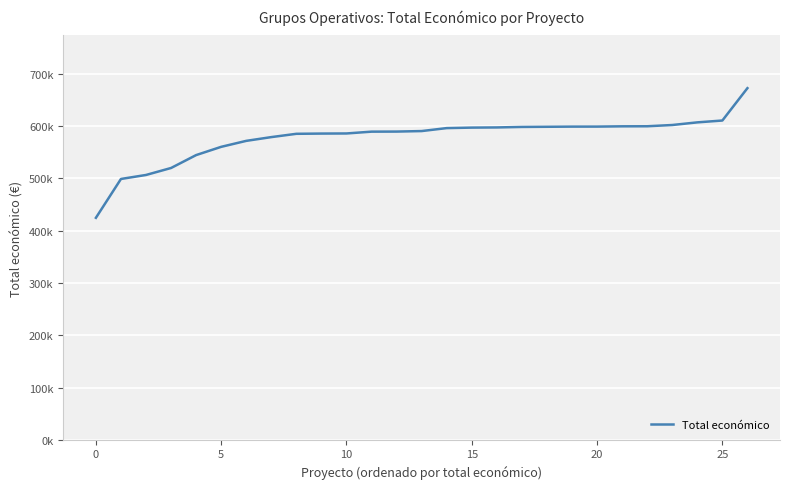

Does the chart have visible grid lines?

Yes